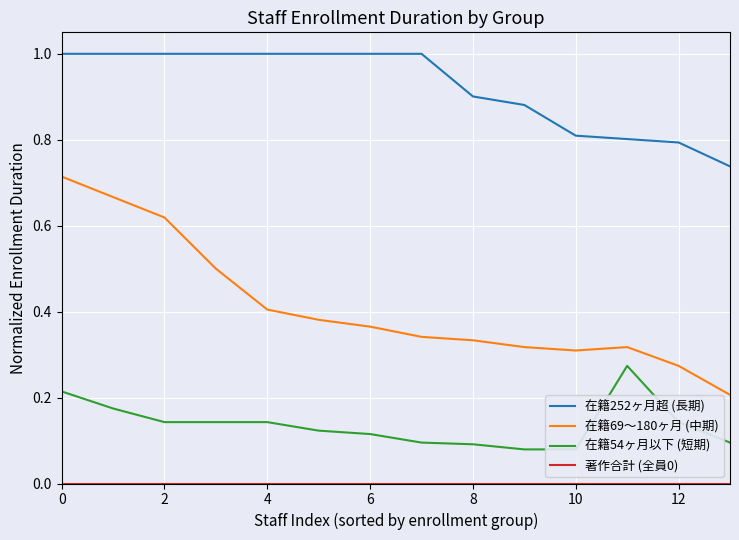

How many interior local peaks does the 在籍54ヶ月以下 (短期) series have?

1